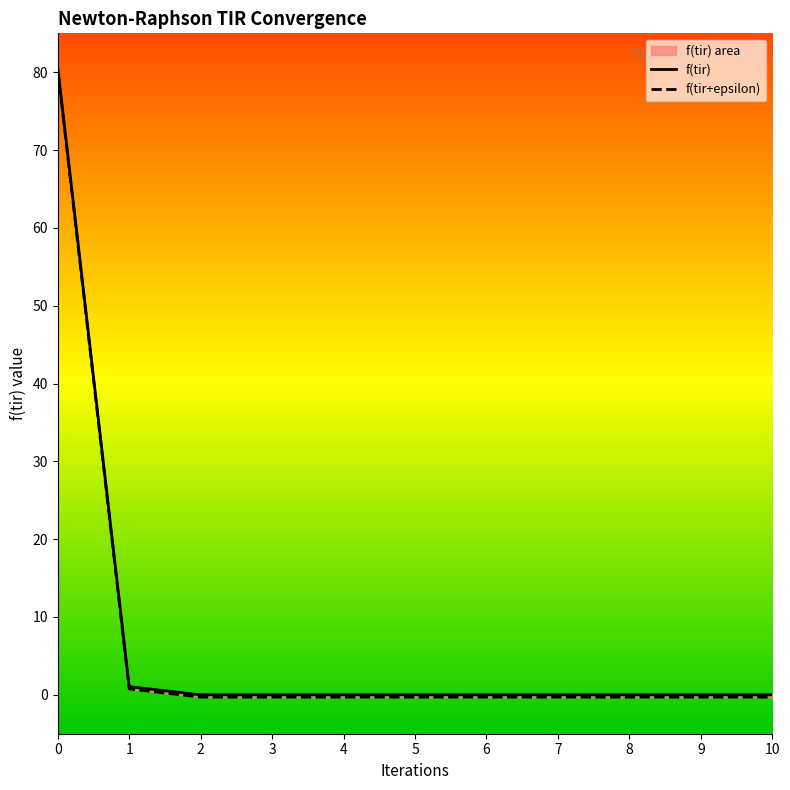

Rank the series by their average value, from lowest to highest.

f(tir+epsilon), f(tir)